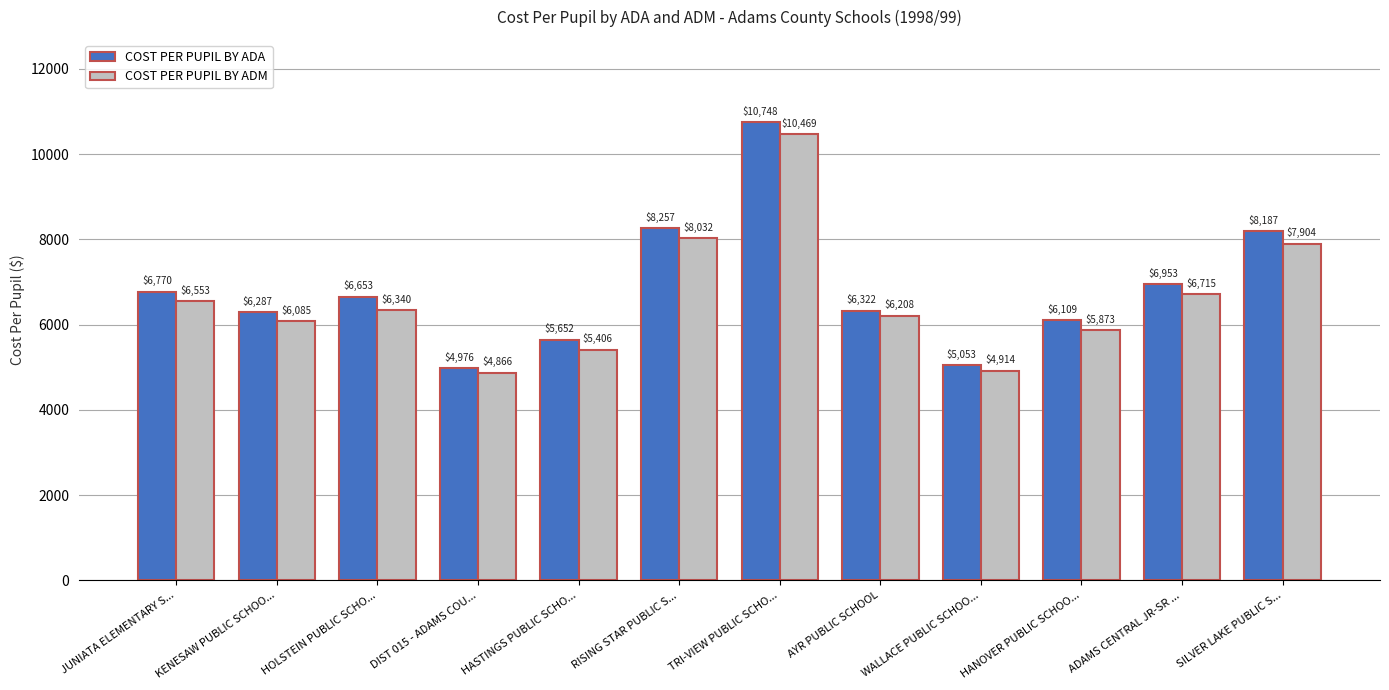

Which series has the widest spread of values?

COST PER PUPIL BY ADA